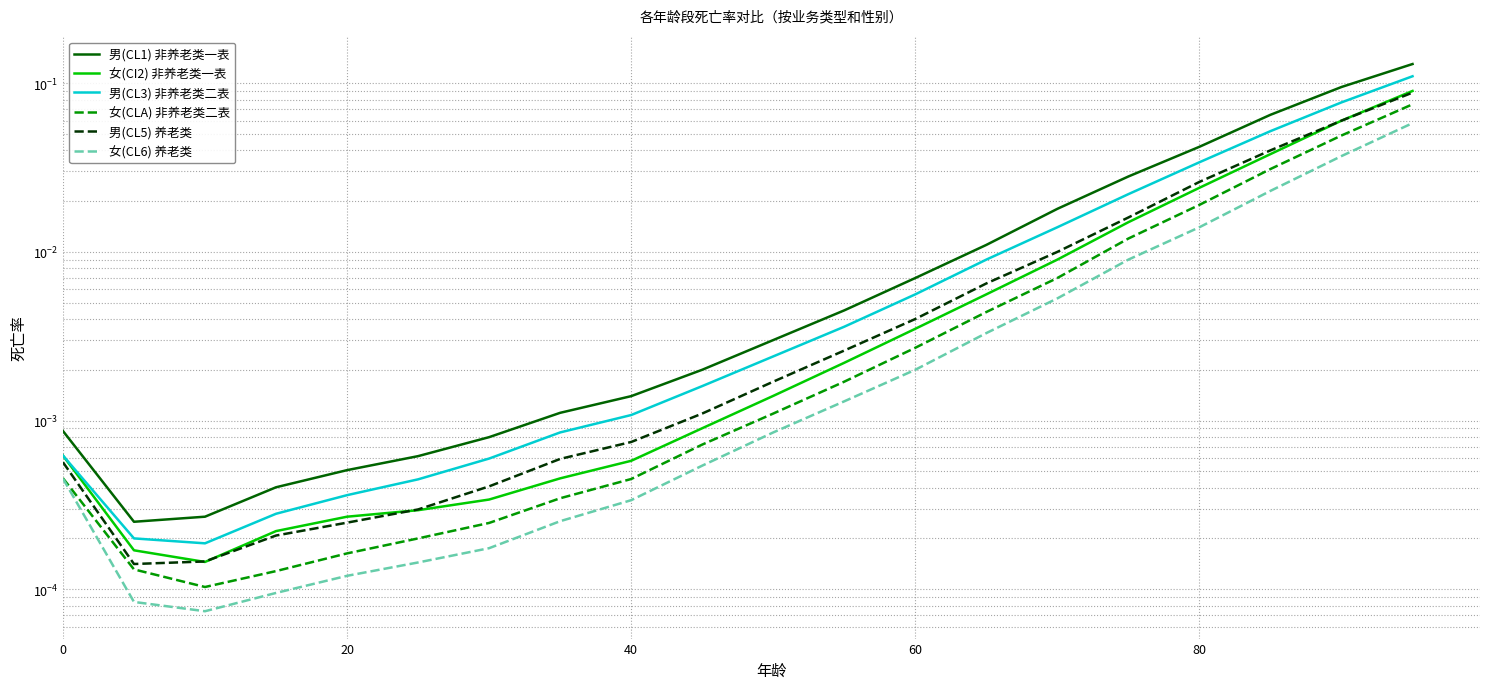

How many lines are shown in the chart?

6